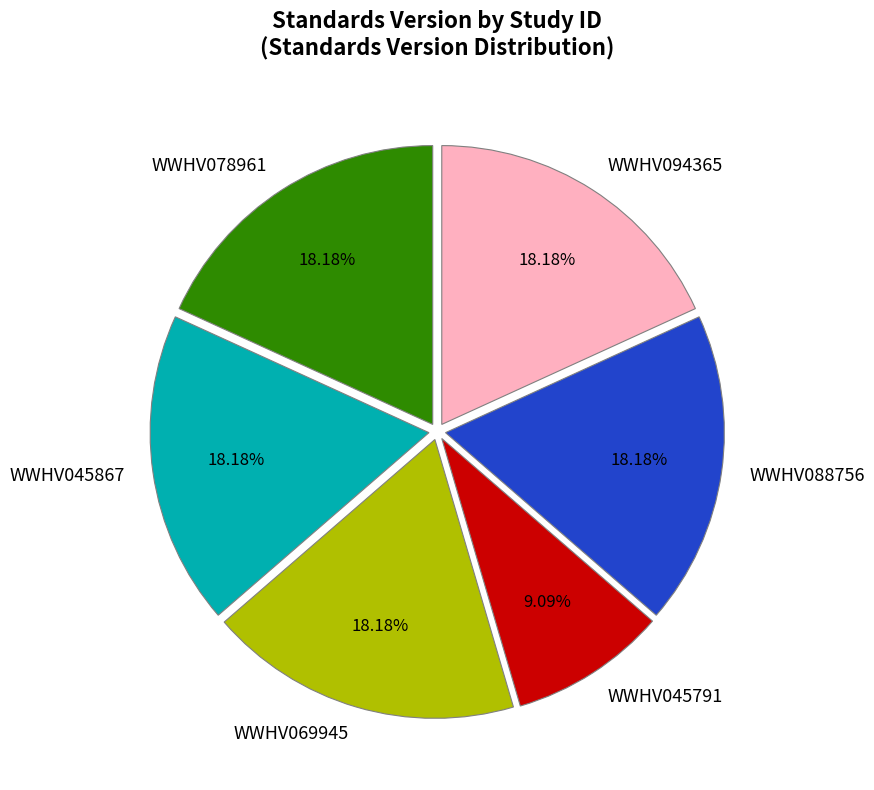

To the nearest percent, what percentage of the pie is WWHV078961?

18%